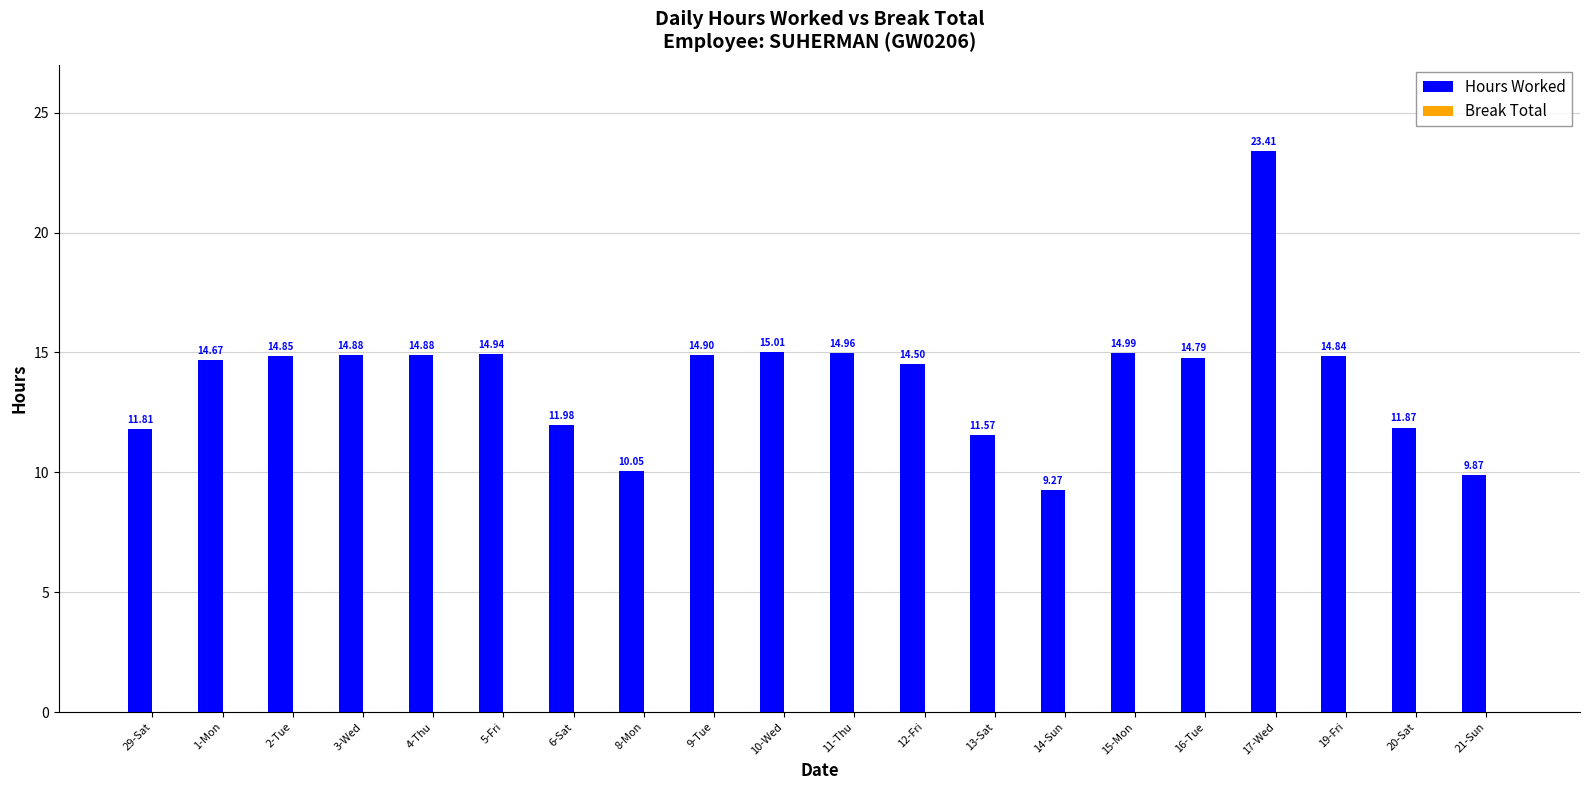

What is the label of the 5th bar from the right?

16-Tue